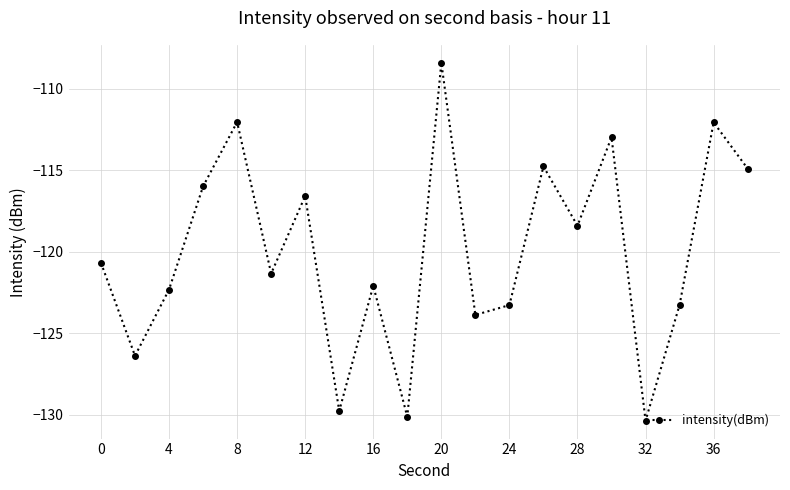

How many interior local valleys (lower than both neighbors) does the data have?

7